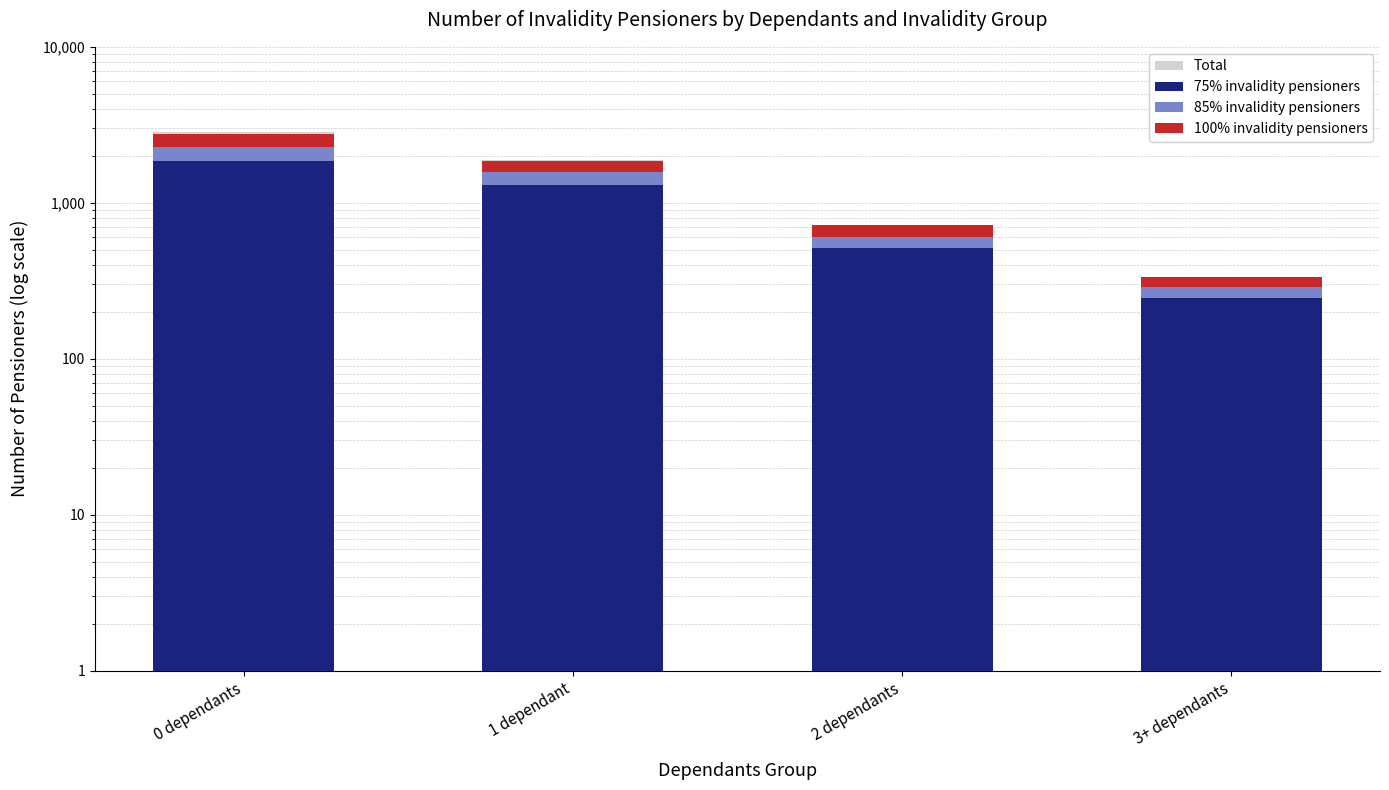

How many values in the 85% invalidity pensioners series are below 270?

2